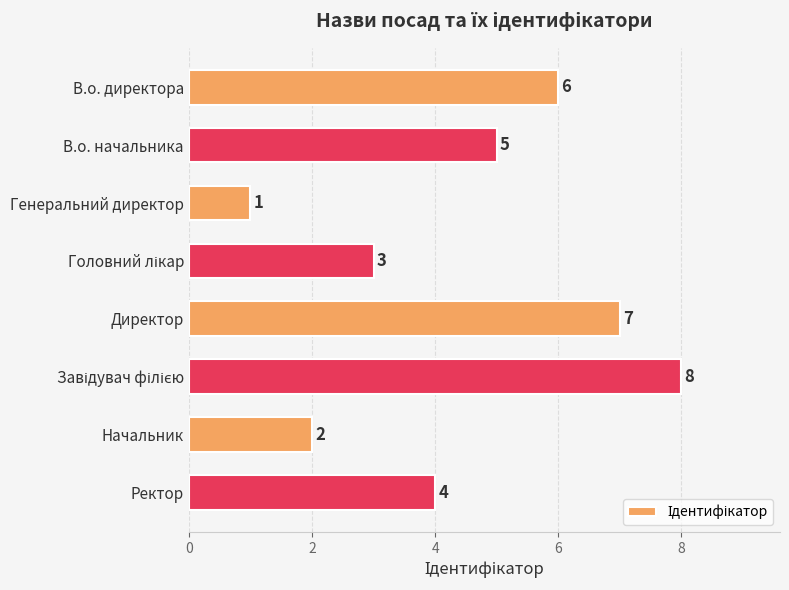

Where is the data nearest to the value 4?

Ректор